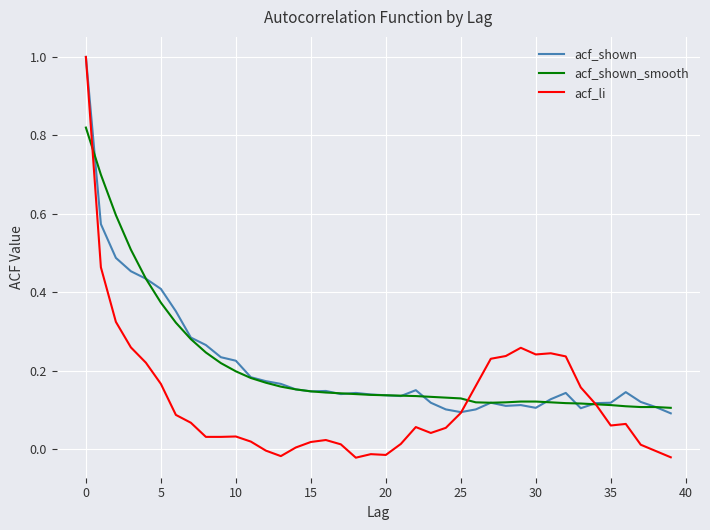

What are all the series names shown in the legend?

acf_shown, acf_shown_smooth, acf_li